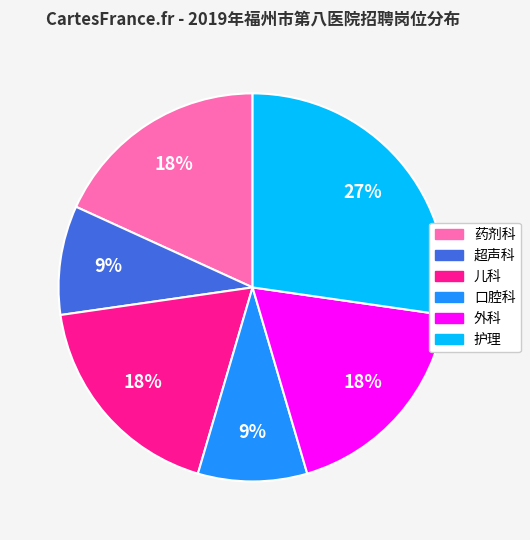

Combined, do 药剂科 and 护理 account for over 50%?

No